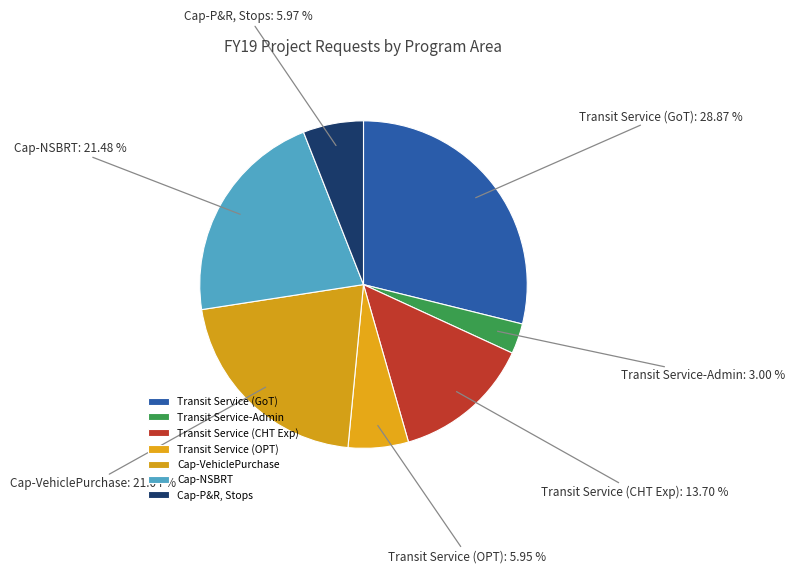

Is Transit Service (OPT) the majority of the pie?

No